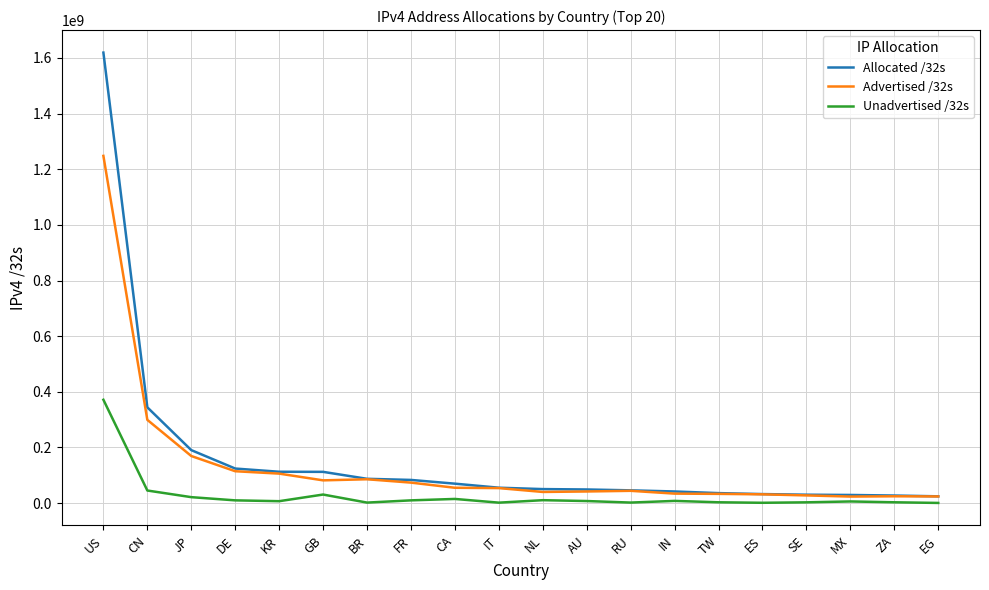

Which category has the highest value across all series?

US